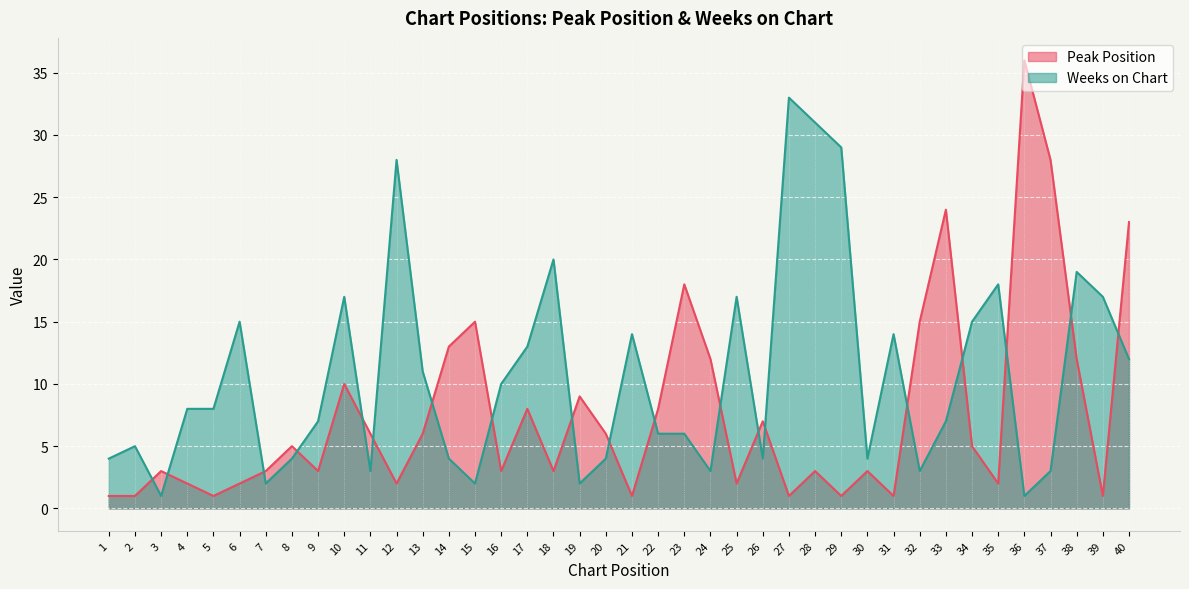

How many categories are shown in the chart?

40